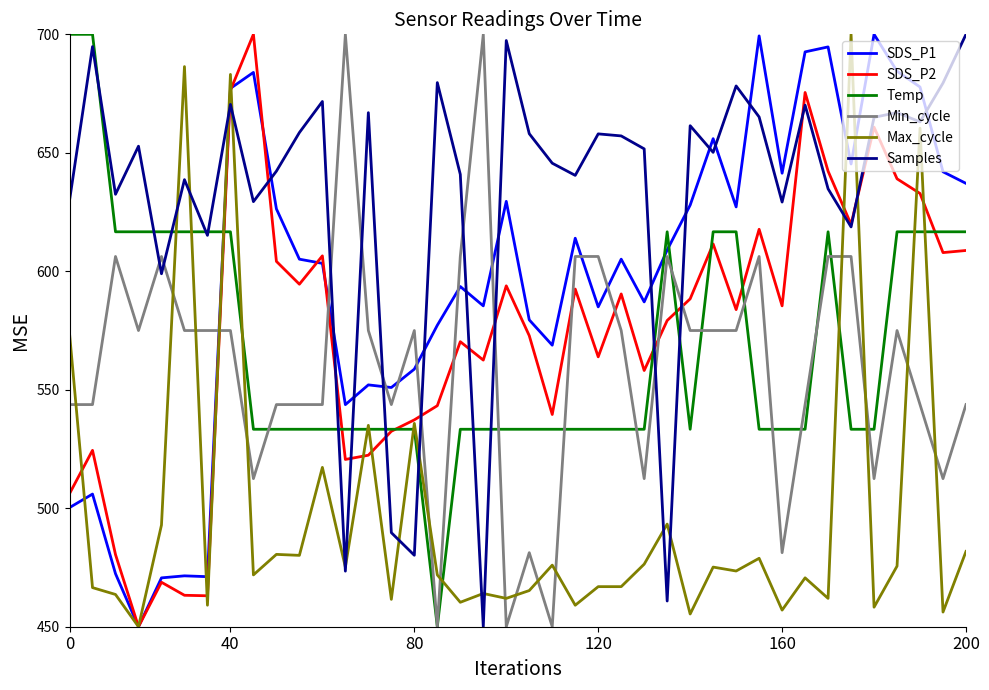

What is the maximum value shown in the chart?

700.0